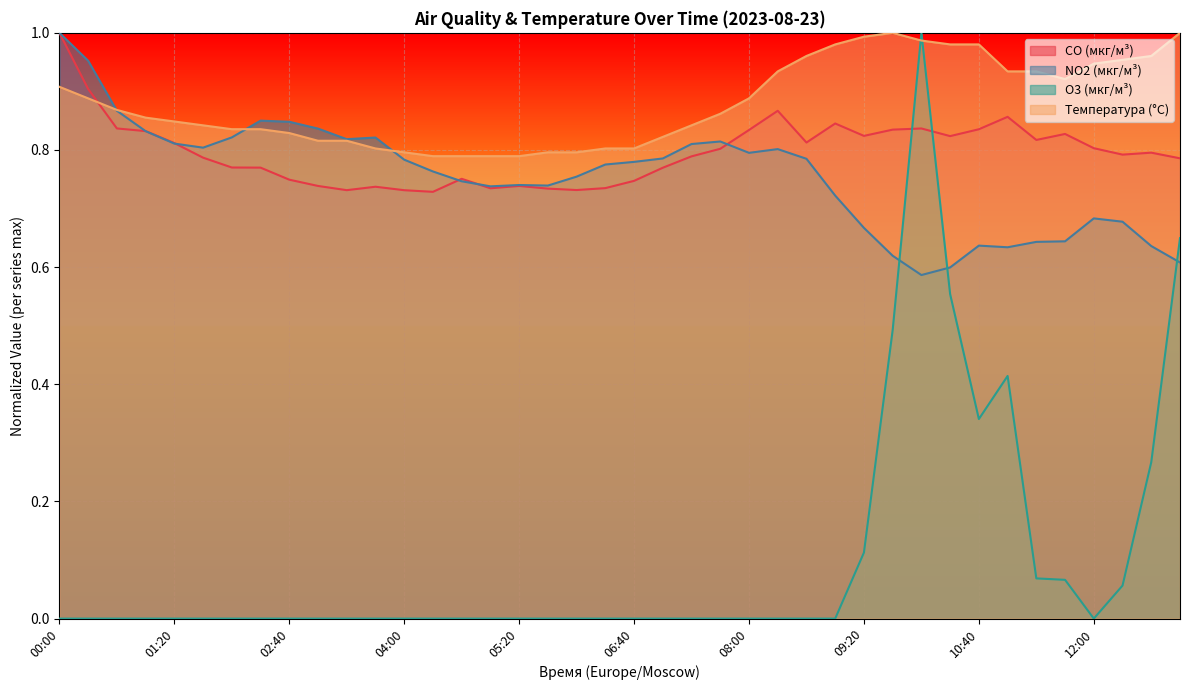

Where do Температура (°C) and O3 (мкг/м³) first cross each other?

09:40 and 10:00